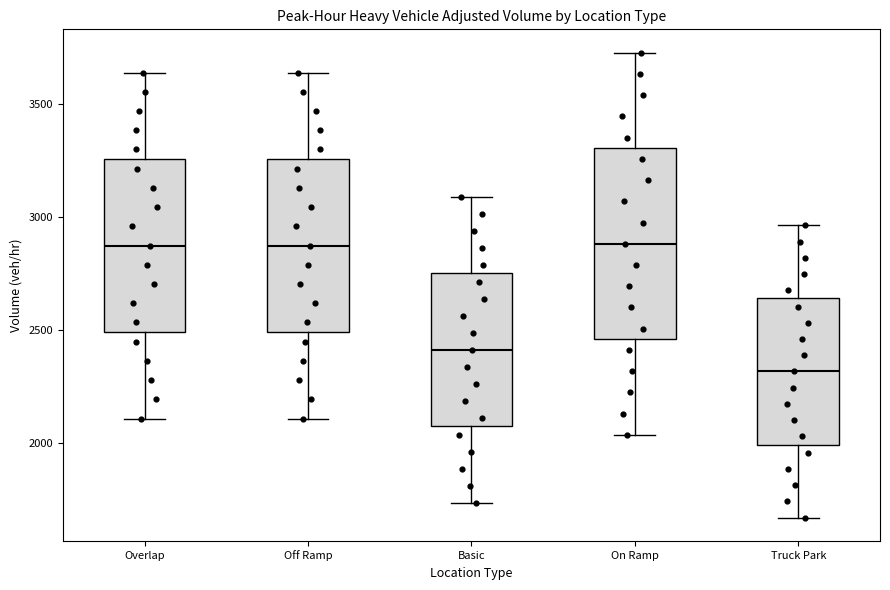

Reading left to right, read every box against the y-axis: the position of its median line, the range the box covers, and the ends of its whiskers. The values are not printed on the chart, so give them approximately, as read against the axis.

Overlap: median 2900, box 2500 to 3250, whiskers 2100 to 3650
Off Ramp: median 2900, box 2500 to 3250, whiskers 2100 to 3650
Basic: median 2400, box 2100 to 2750, whiskers 1750 to 3100
On Ramp: median 2900, box 2450 to 3300, whiskers 2050 to 3750
Truck Park: median 2300, box 2000 to 2650, whiskers 1650 to 2950